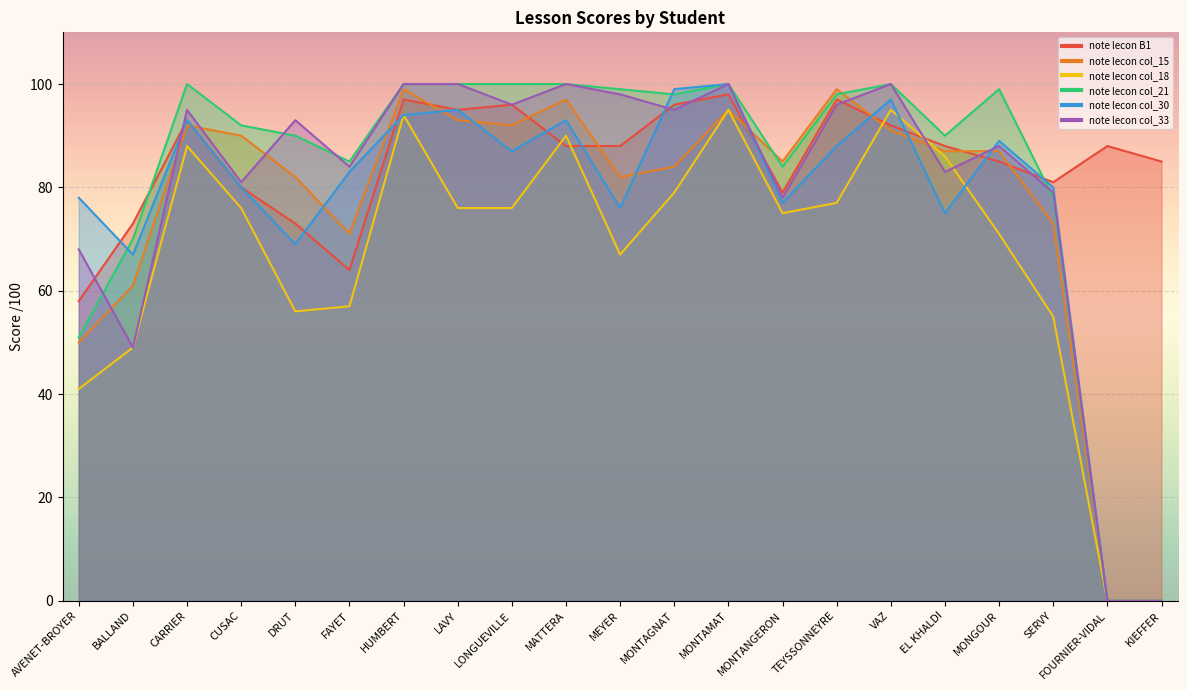

What value does the note lecon col_33 series have at MONTAMAT?

100